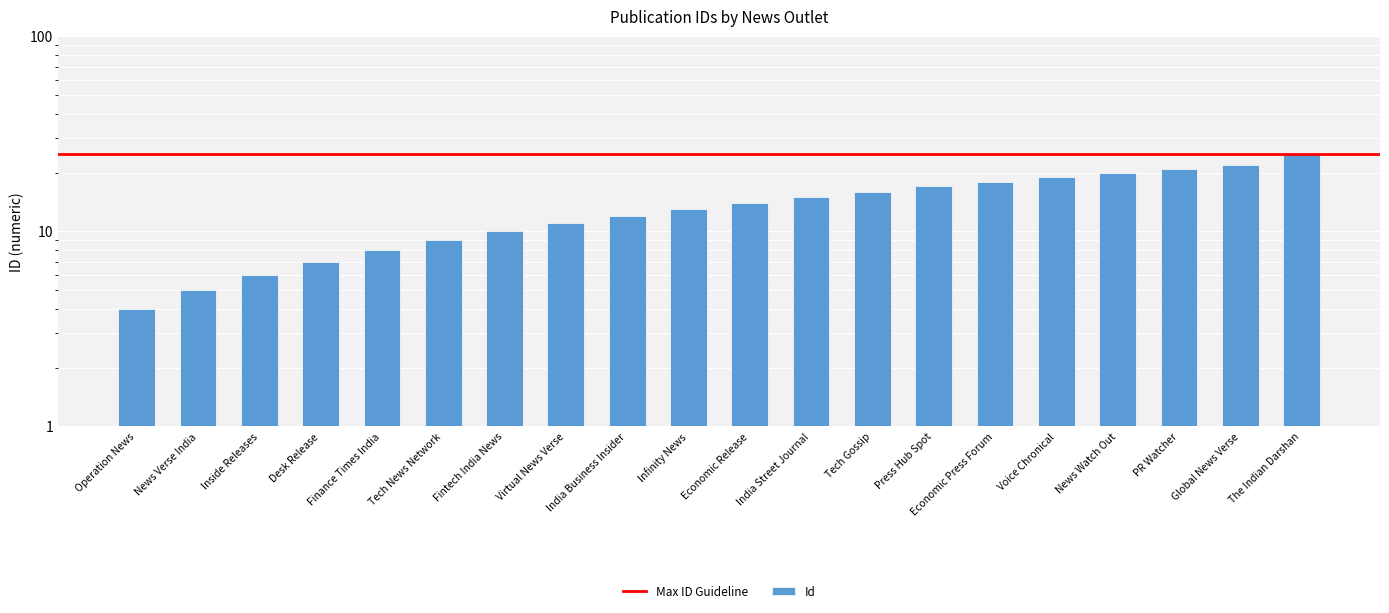

At which category does the chart reach its peak across all series?

The Indian Darshan